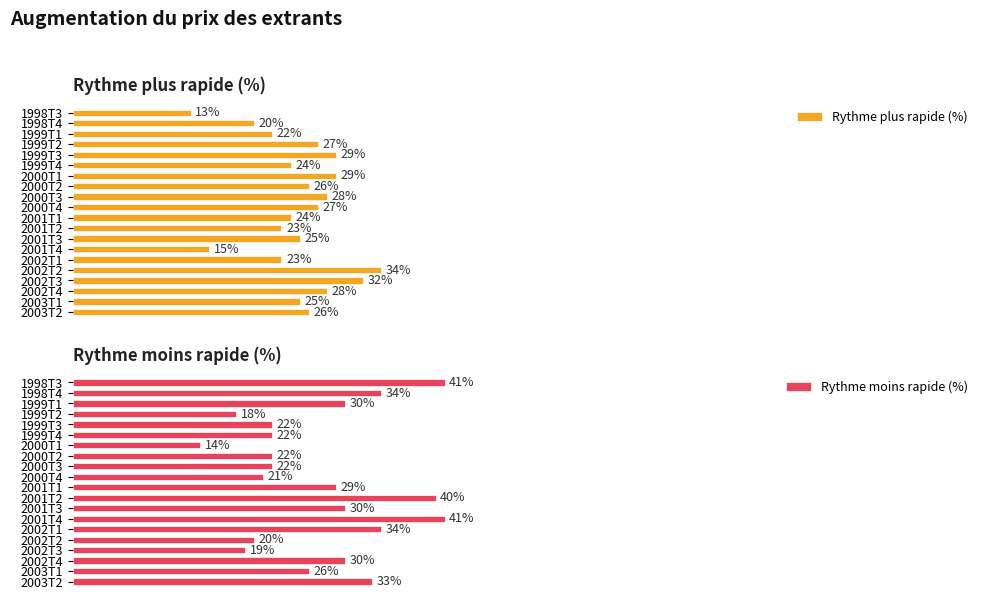

Are the bars grouped side by side (vs. stacked)?

Yes